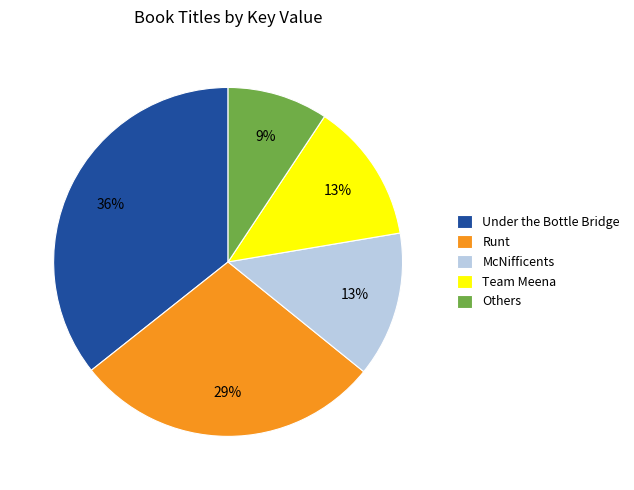

To the nearest percent, what is the average slice percentage?

20%